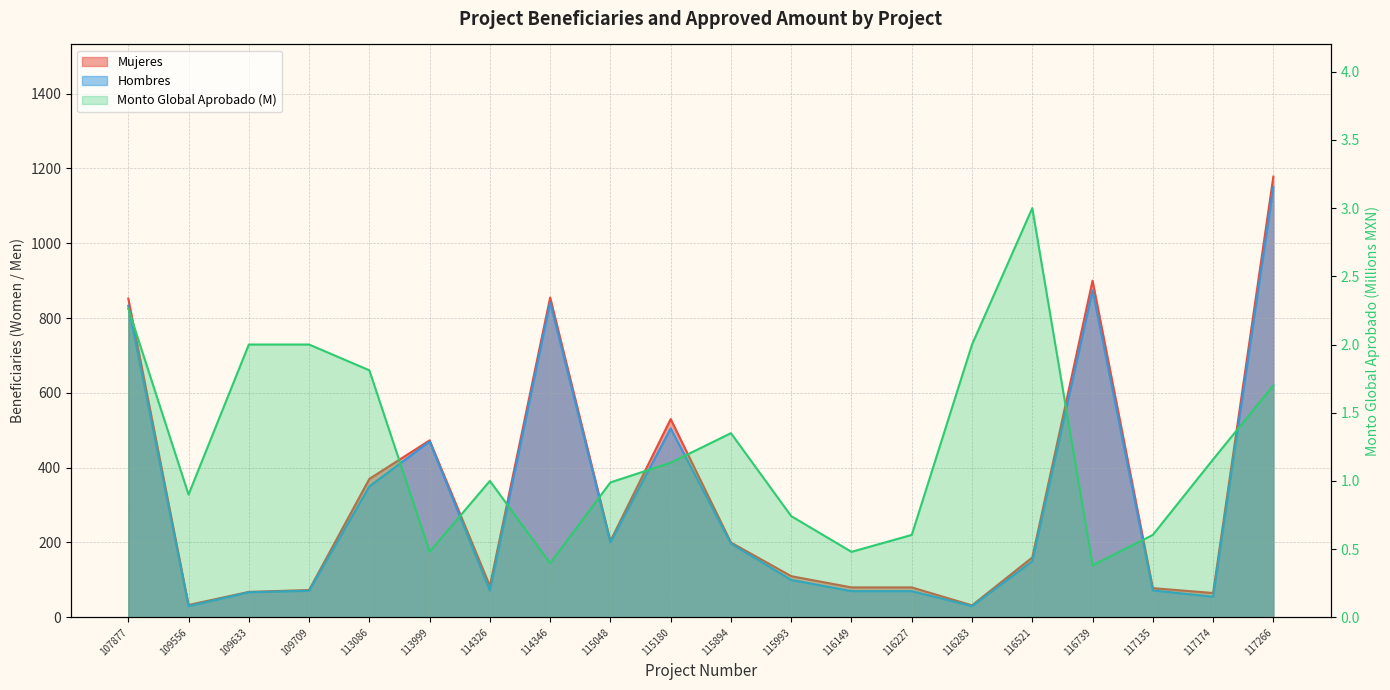

What is the sum of the Hombres values at 116227 and 115180?

575.0